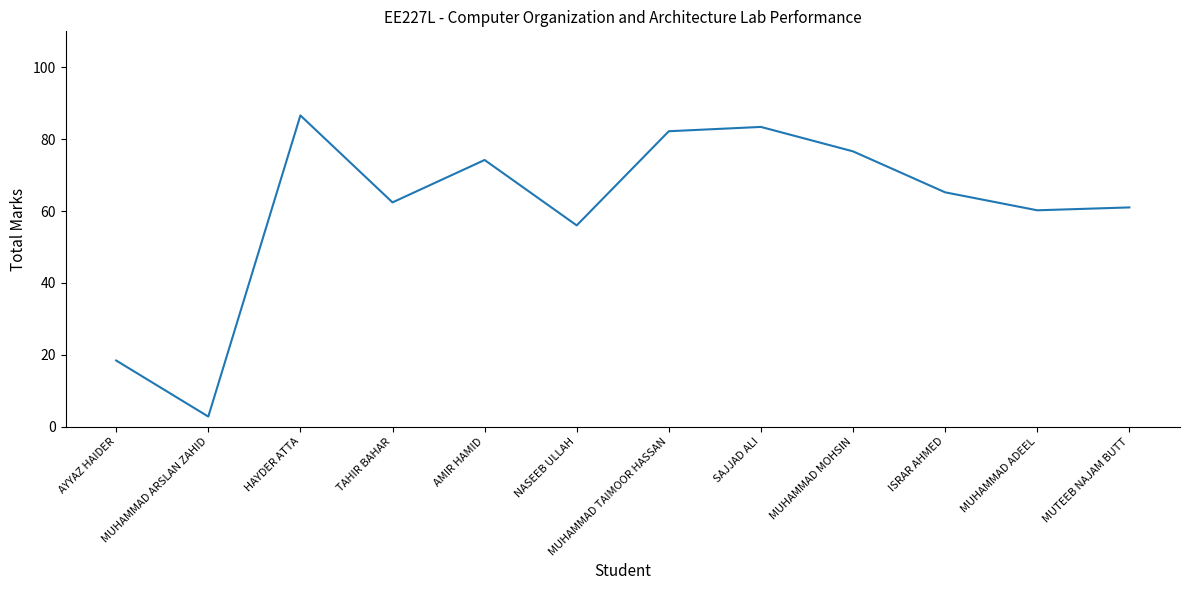

Where is the first local minimum?

MUHAMMAD ARSLAN ZAHID